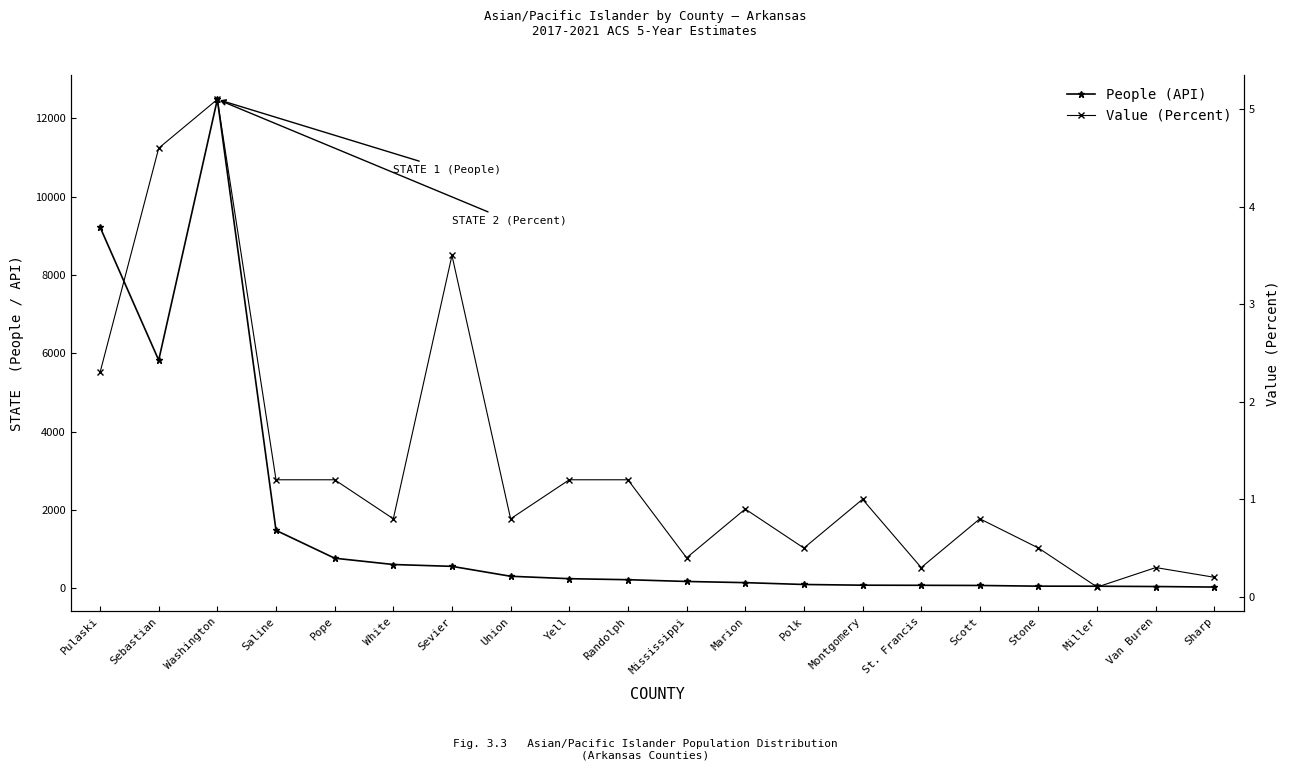

Is it true that Value (Percent) equals 1.4 at Scott?

False